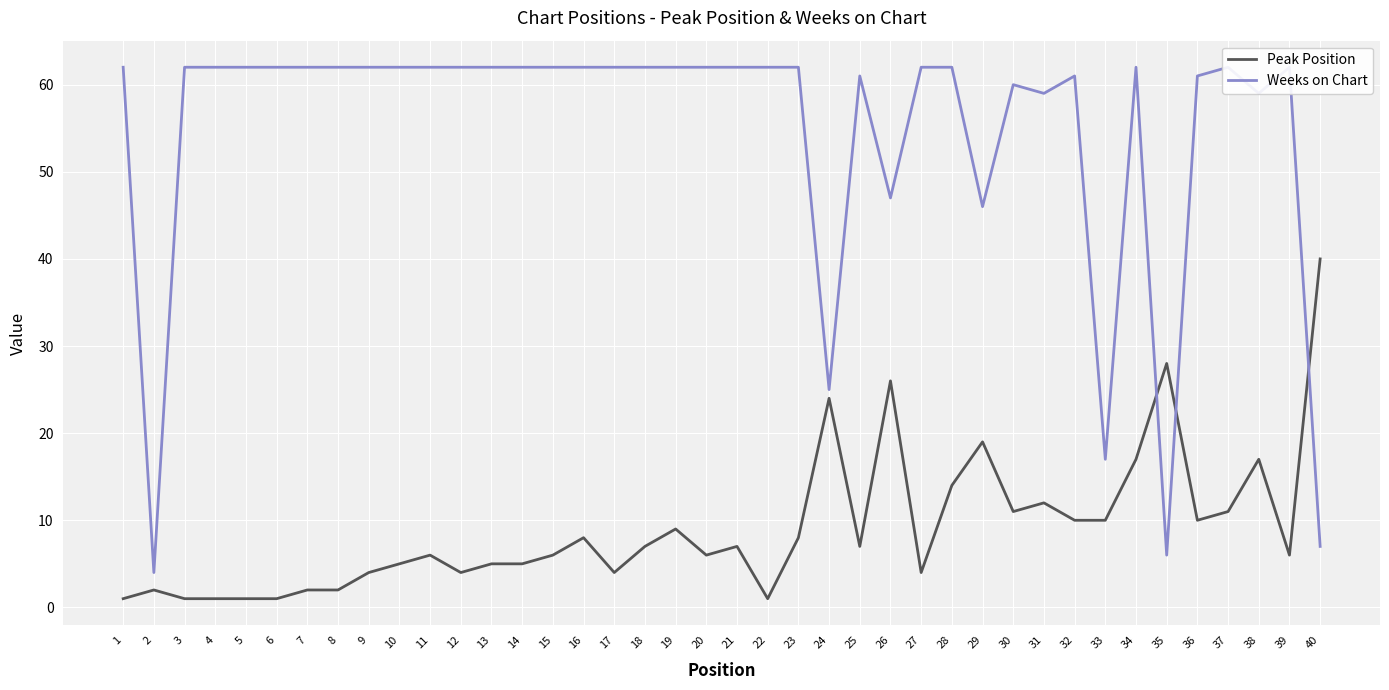

At which label is Peak Position closest to 20?

29